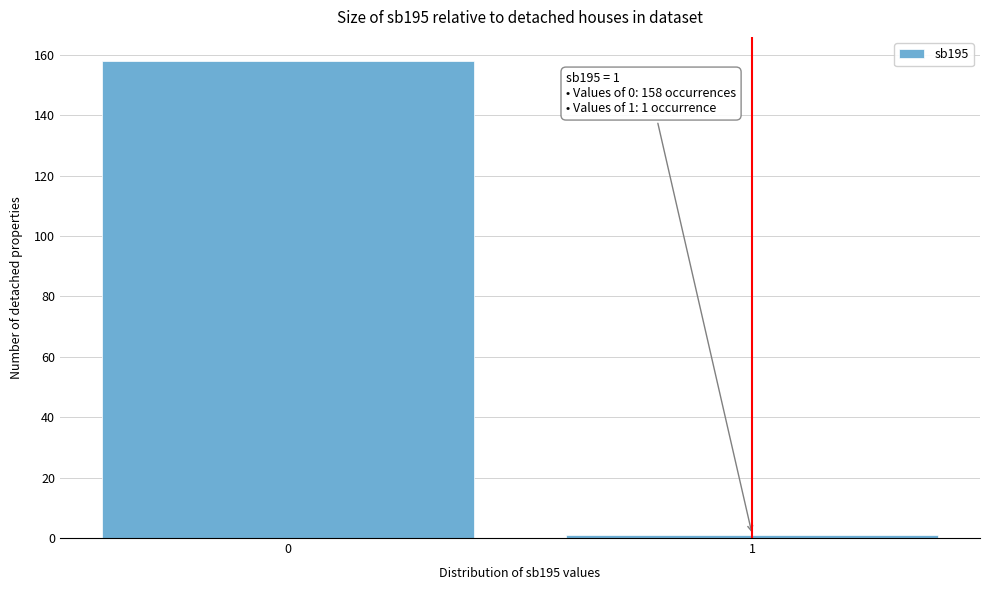

Reading left to right, extract all data points from this chart.

158	1